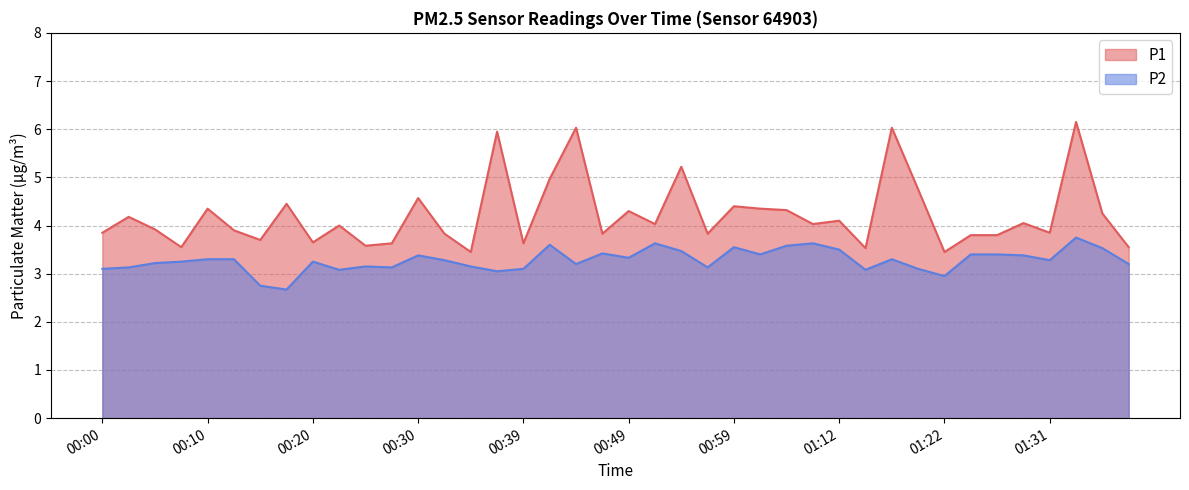

At which category is the sum across all series the highest?

01:34